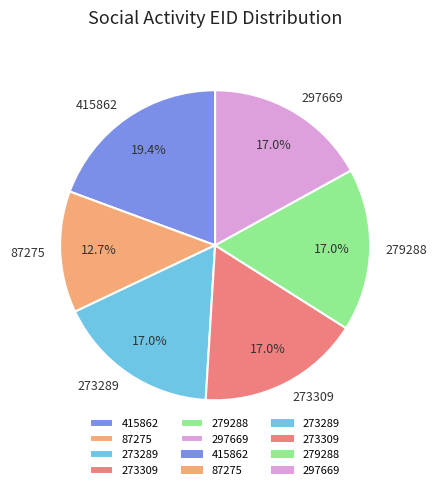

To the nearest percent, what percentage of the pie is 273309?

17%